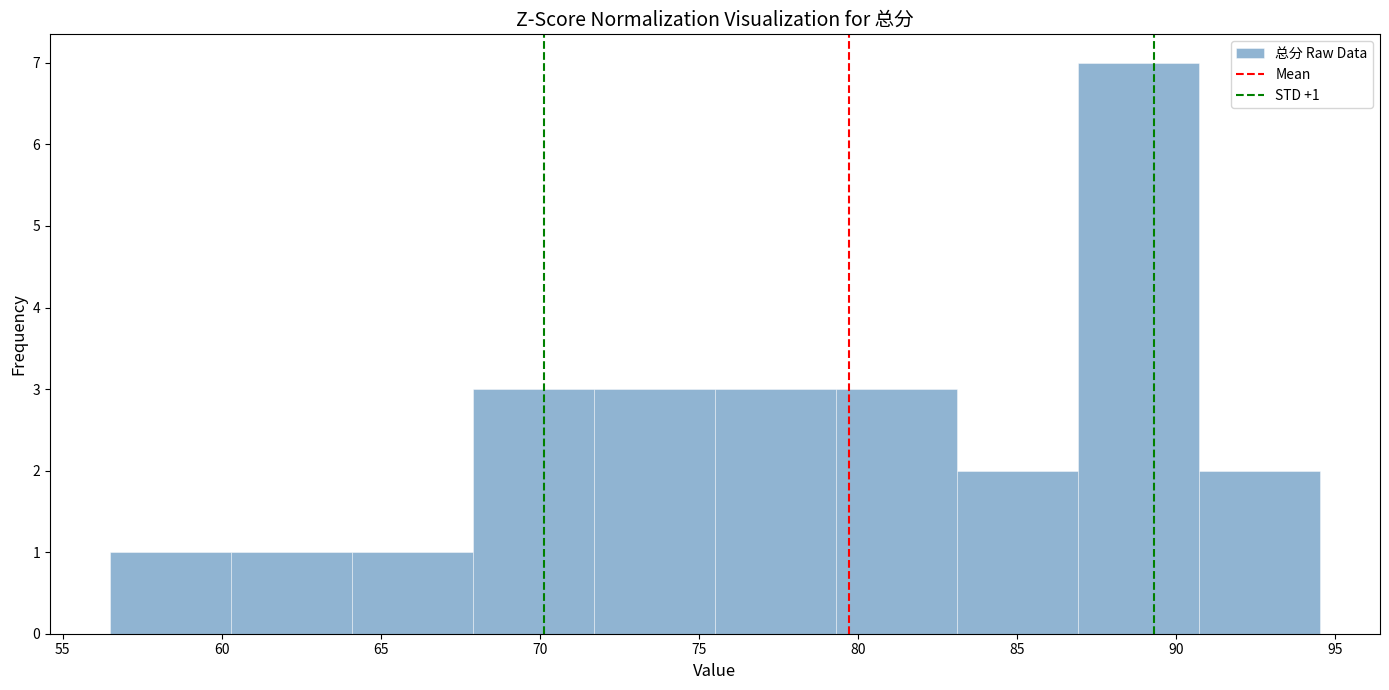

Over which range of the x-axis is the bar tallest?

86.9 to 90.7